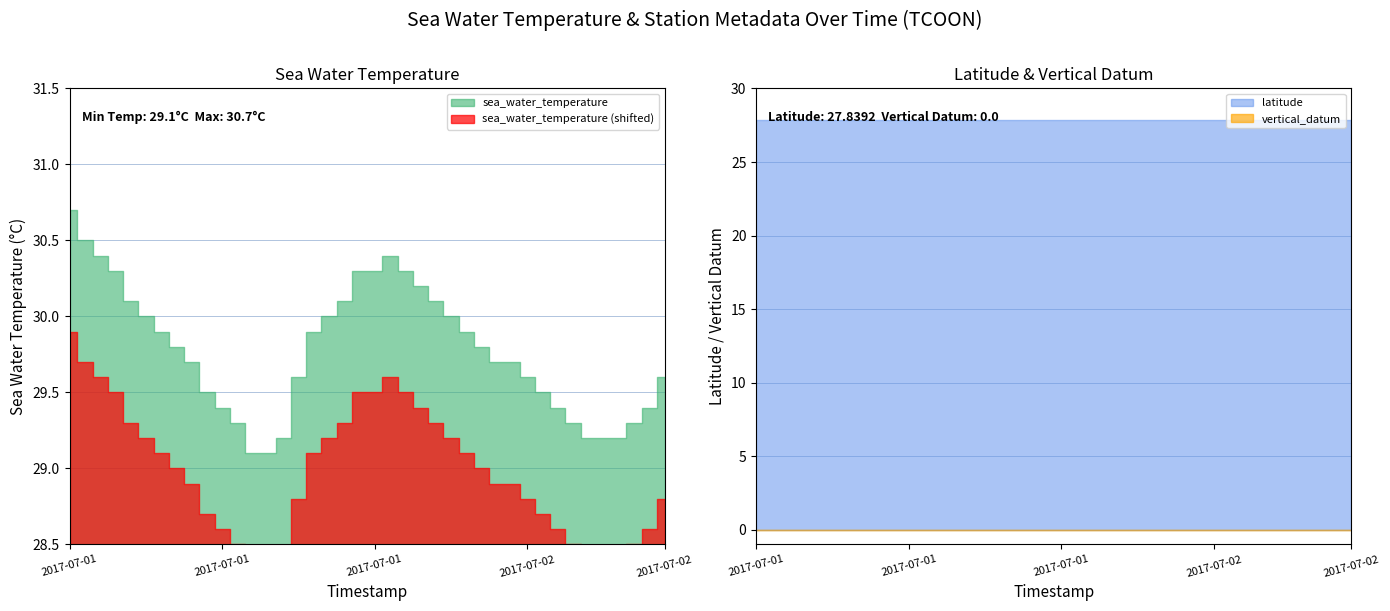

Rank the categories by vertical_datum value from lowest to highest.

2017-07-01T00:30, 2017-07-01T01:30, 2017-07-01T02:30, 2017-07-01T03:30, 2017-07-01T04:30, 2017-07-01T05:30, 2017-07-01T06:30, 2017-07-01T07:30, 2017-07-01T08:30, 2017-07-01T09:30, 2017-07-01T10:30, 2017-07-01T11:30, 2017-07-01T12:30, 2017-07-01T13:30, 2017-07-01T14:30, 2017-07-01T17:30, 2017-07-01T18:30, 2017-07-01T19:30, 2017-07-01T20:30, 2017-07-01T21:30, 2017-07-01T22:30, 2017-07-01T23:30, 2017-07-02T00:30, 2017-07-02T01:30, 2017-07-02T02:30, 2017-07-02T03:30, 2017-07-02T04:30, 2017-07-02T05:30, 2017-07-02T06:30, 2017-07-02T07:30, 2017-07-02T08:30, 2017-07-02T09:30, 2017-07-02T10:30, 2017-07-02T11:30, 2017-07-02T12:30, 2017-07-02T13:30, 2017-07-02T14:30, 2017-07-02T16:30, 2017-07-02T17:30, 2017-07-02T18:30